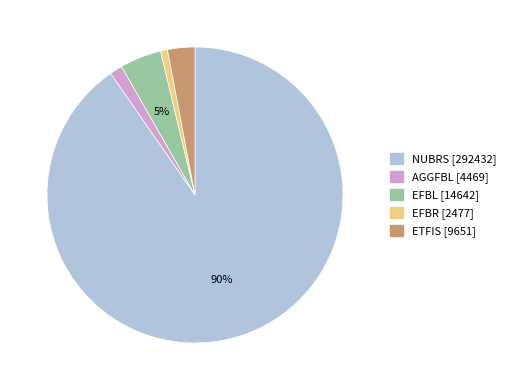

Count the number of slices in the pie.

5